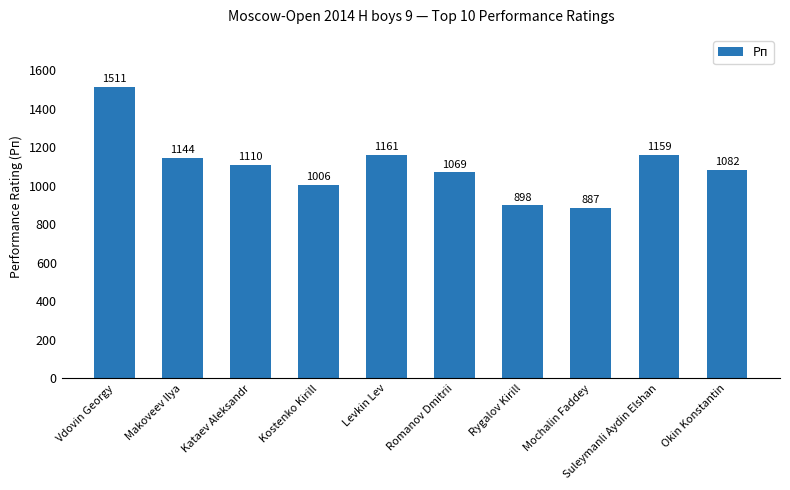

How many series are shown in this chart?

1